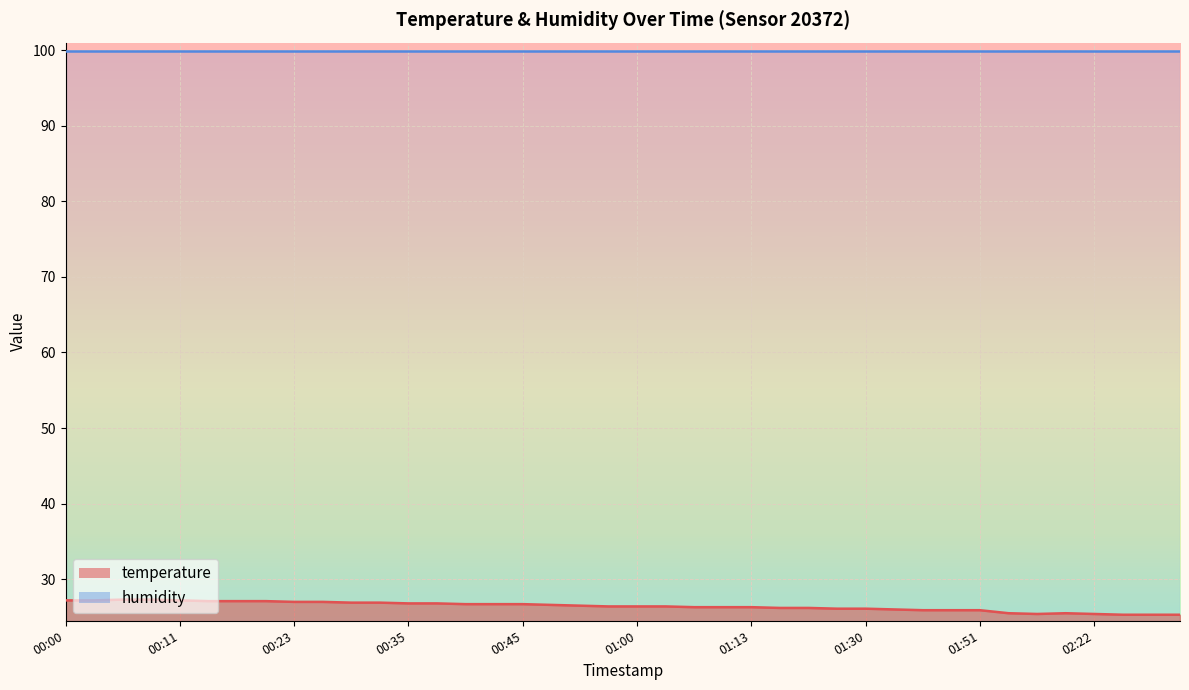

Reading left to right, extract all data points from this chart.

27.2	27.2	27.3	27.3	27.2	27.1	27.1	27.1	27.0	27.0	26.9	26.9	26.8	26.8	26.7	26.7	26.7	26.6	26.5	26.4	26.4	26.4	26.3	26.3	26.3	26.2	26.2	26.1	26.1	26.0	25.9	25.9	25.9	25.5	25.4	25.5	25.4	25.3	25.3	25.3